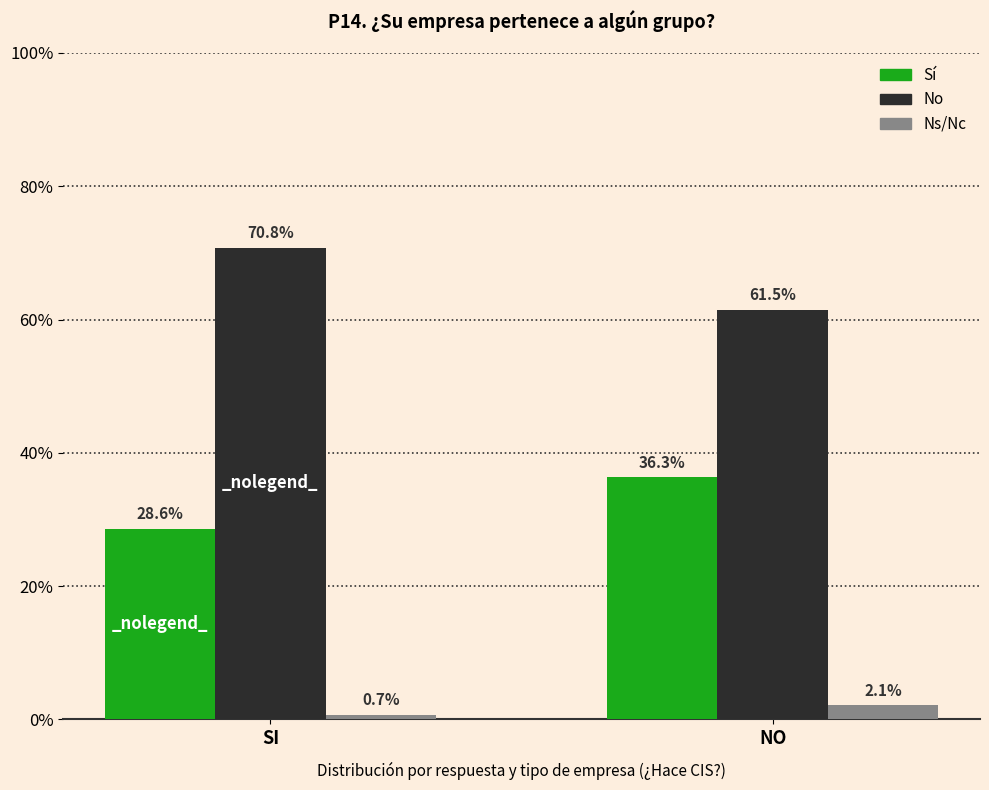

At which category is the sum across all series the highest?

SI